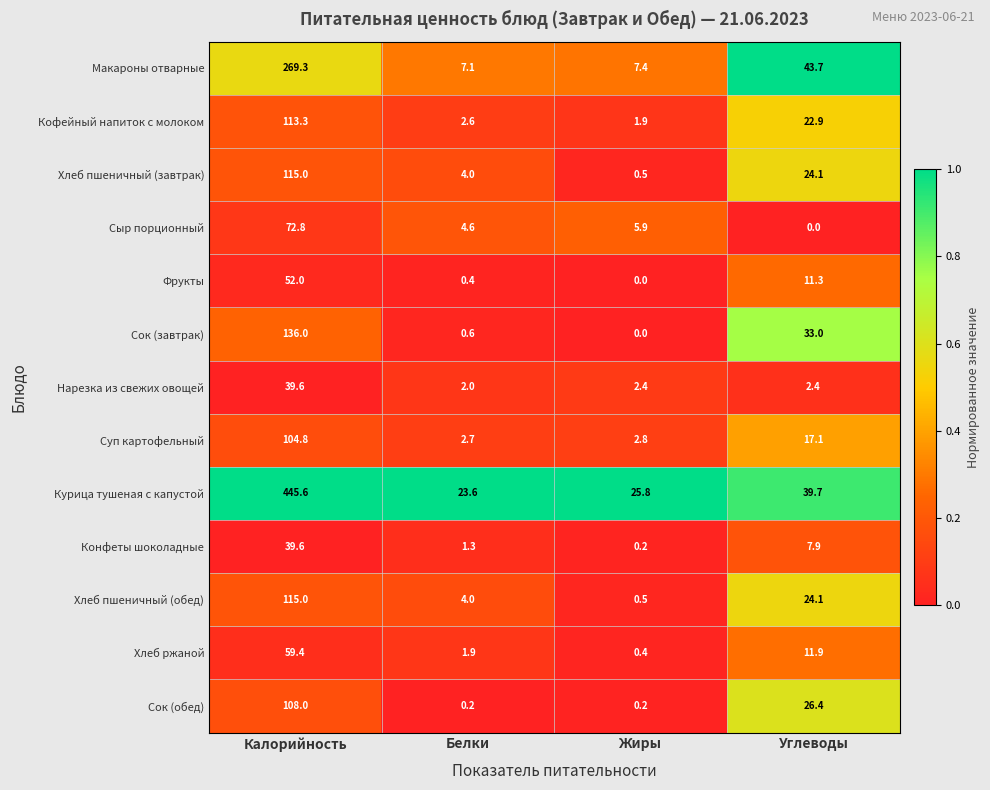

Read the Хлеб пшеничный (обед) value at Белки.

4.0